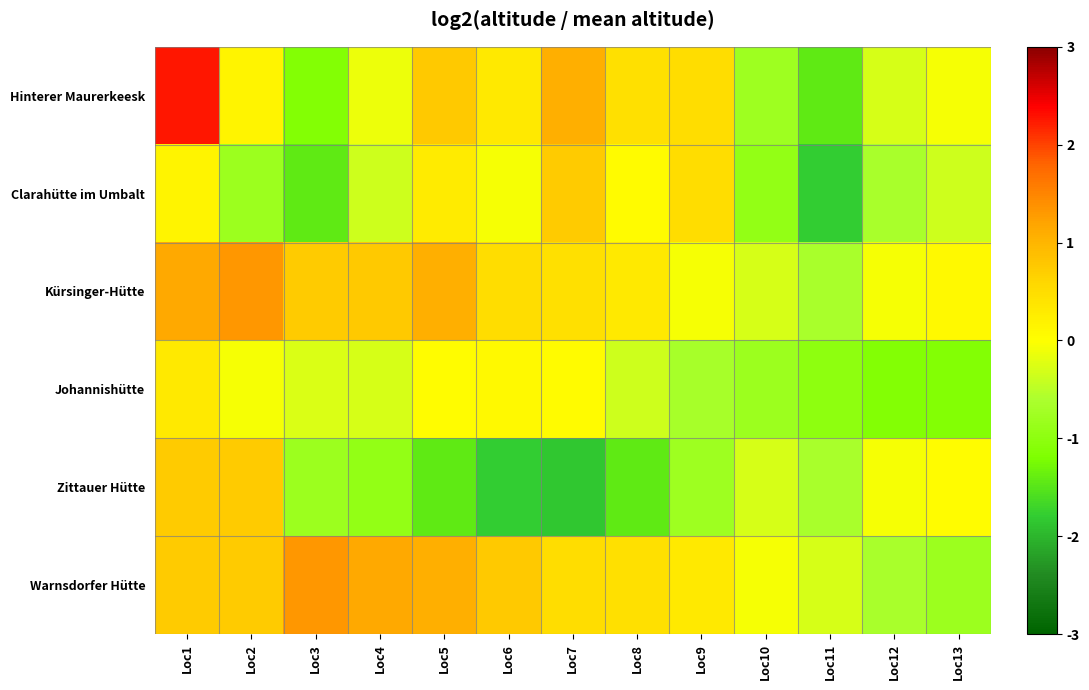

Which series has the largest total across all categories?

Kürsinger-Hütte